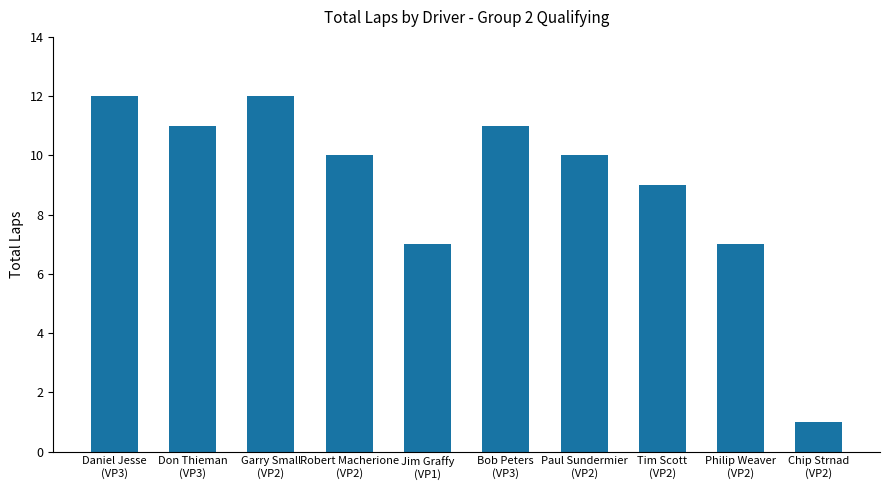

How many bars are there in total?

10